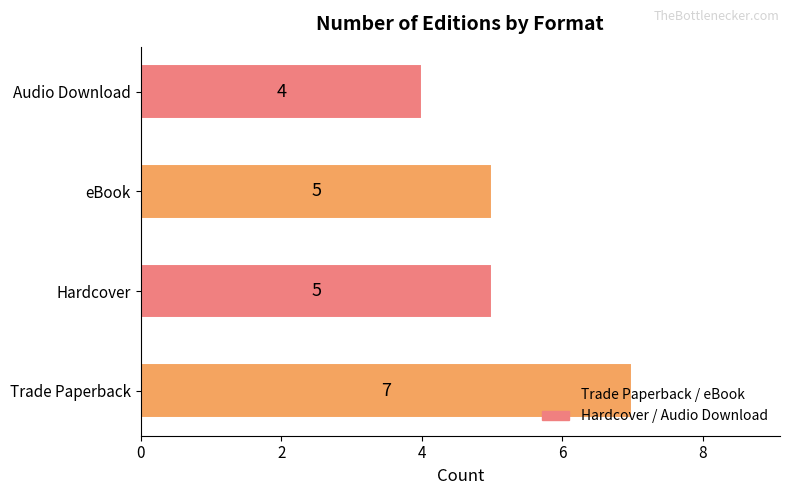

How many values are between 5 and 7?

3